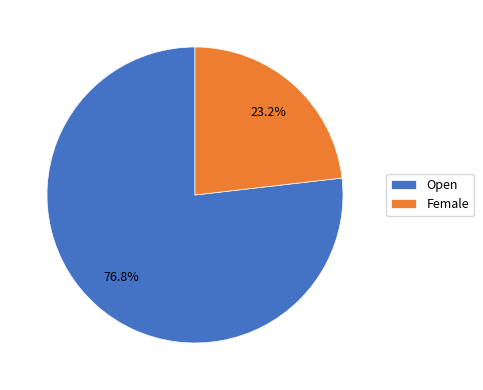

How many slices are in this pie chart?

2